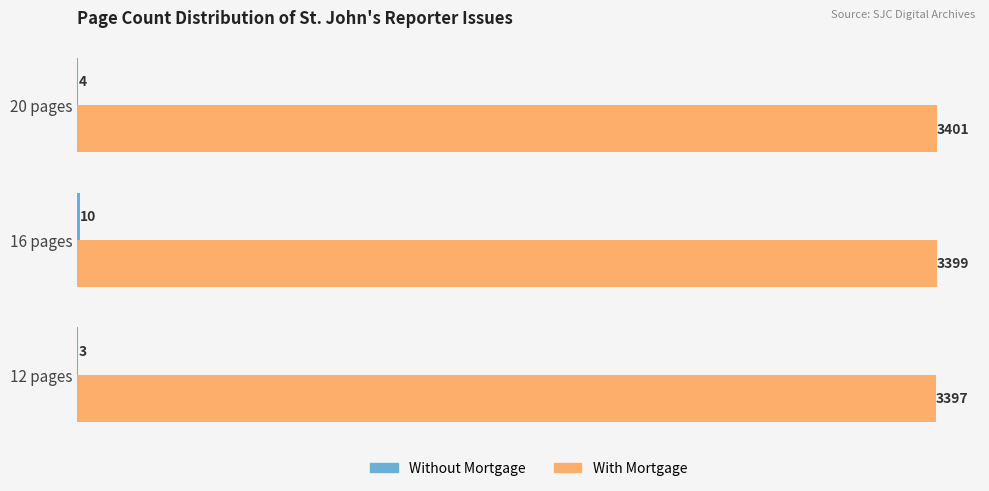

Is it true that With Mortgage equals 3399 at 16 pages?

True